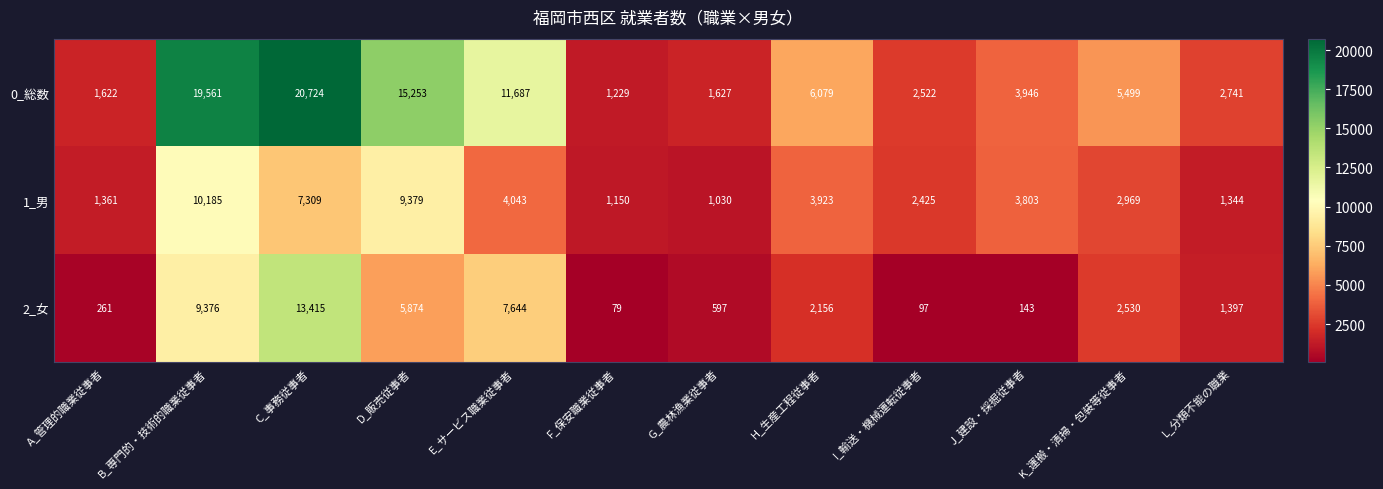

At which label is 1_男 closest to 5607?

E_サービス職業従事者